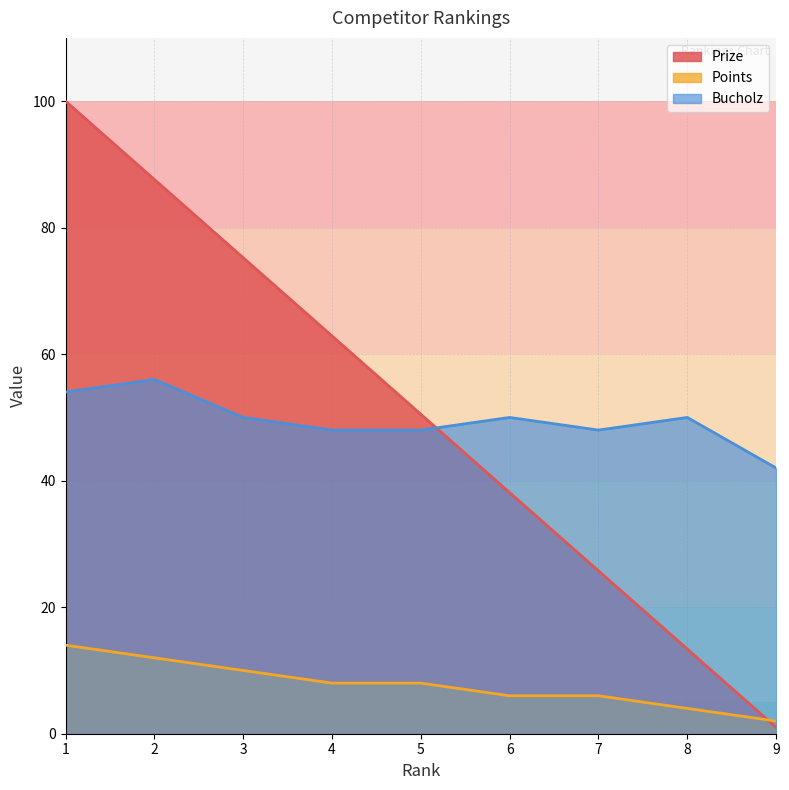

Between 1 and 7, which series saw the biggest shift?

Prize